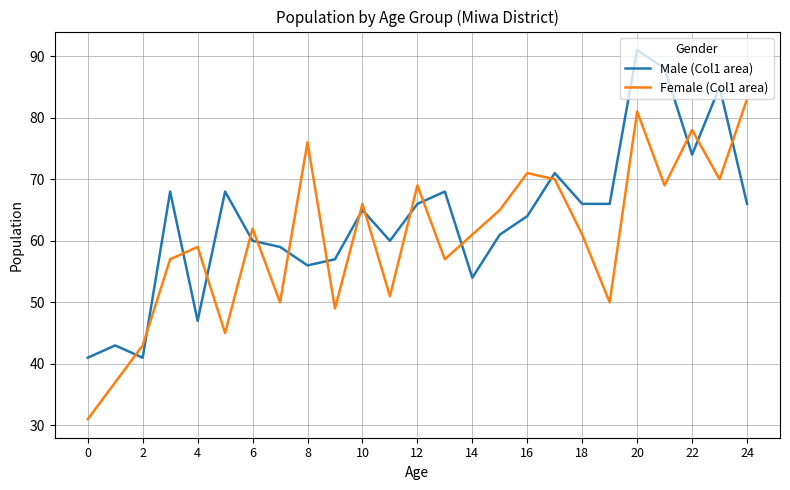

Reading left to right, list all the values displayed in this chart.

Male (Col1 area): 41	43	41	68	47	68	60	59	56	57	65	60	66	68	54	61	64	71	66	66	91	88	74	85	66
Female (Col1 area): 31	37	43	57	59	45	62	50	76	49	66	51	69	57	61	65	71	70	61	50	81	69	78	70	83